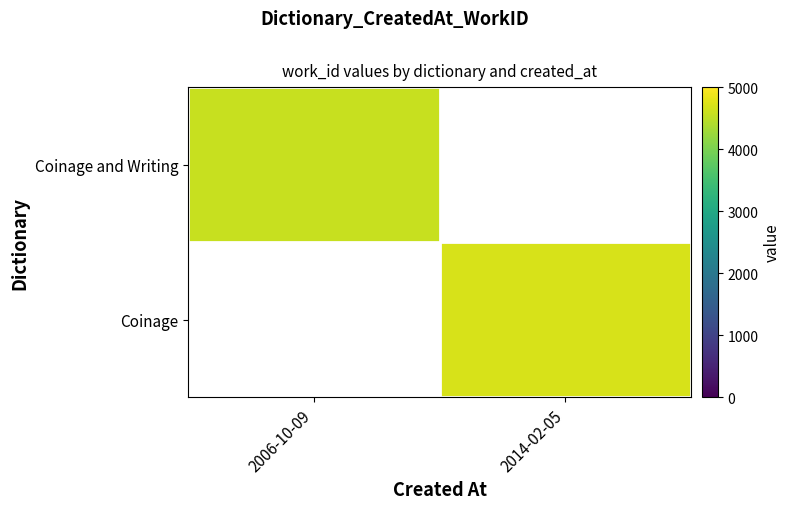

At how many categories does at least one series exceed 4639?

1